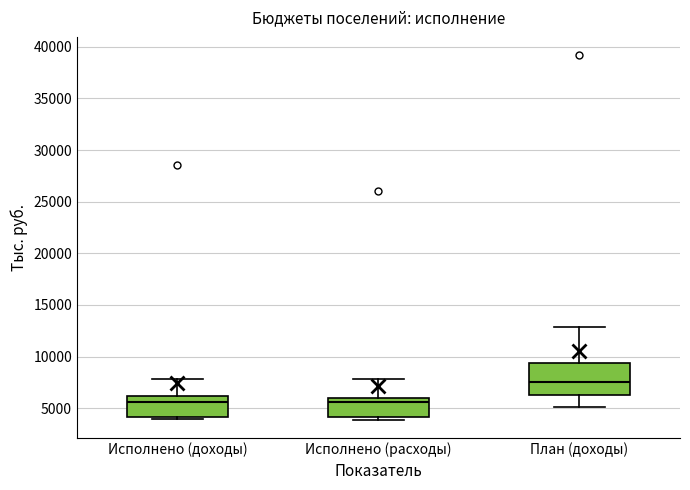

Where does the upper whisker of the box for План (доходы) end on the y-axis? The values are not printed on the chart, so give them approximately, as read against the axis.

13000